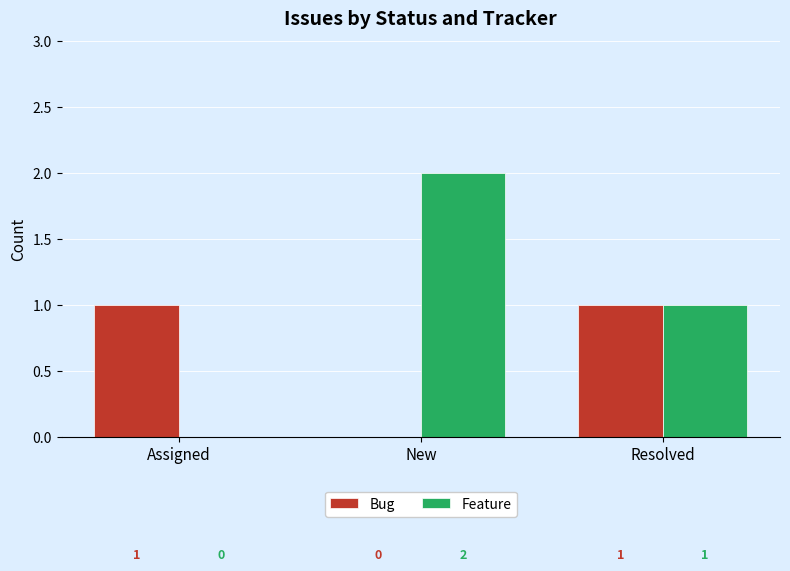

The Feature series shows 0 at Resolved. True or false?

False